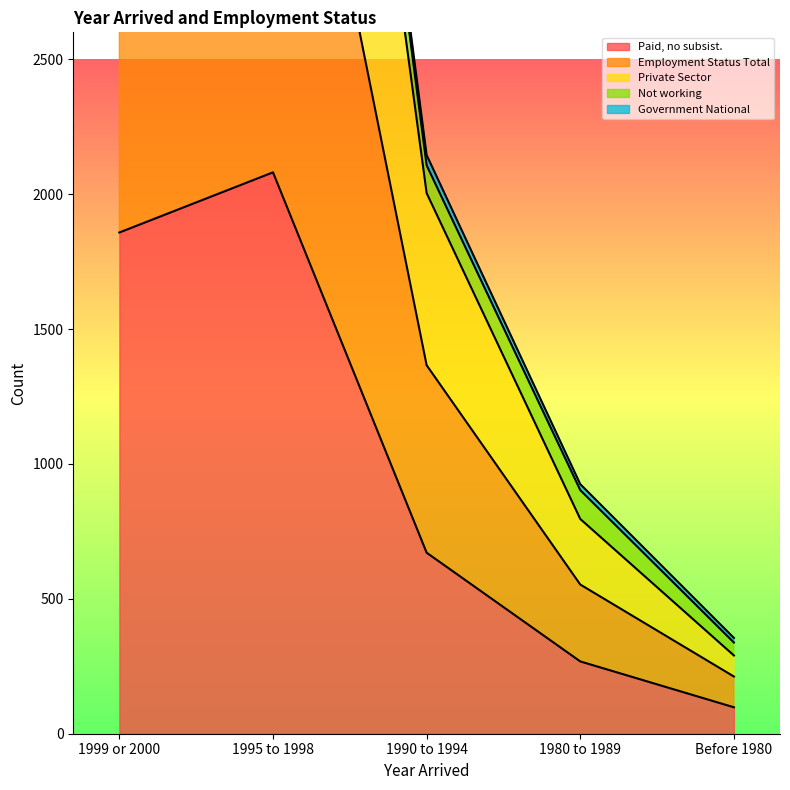

List the labels in order of Private Sector value, largest first.

1995 to 1998, 1999 or 2000, 1990 to 1994, 1980 to 1989, Before 1980